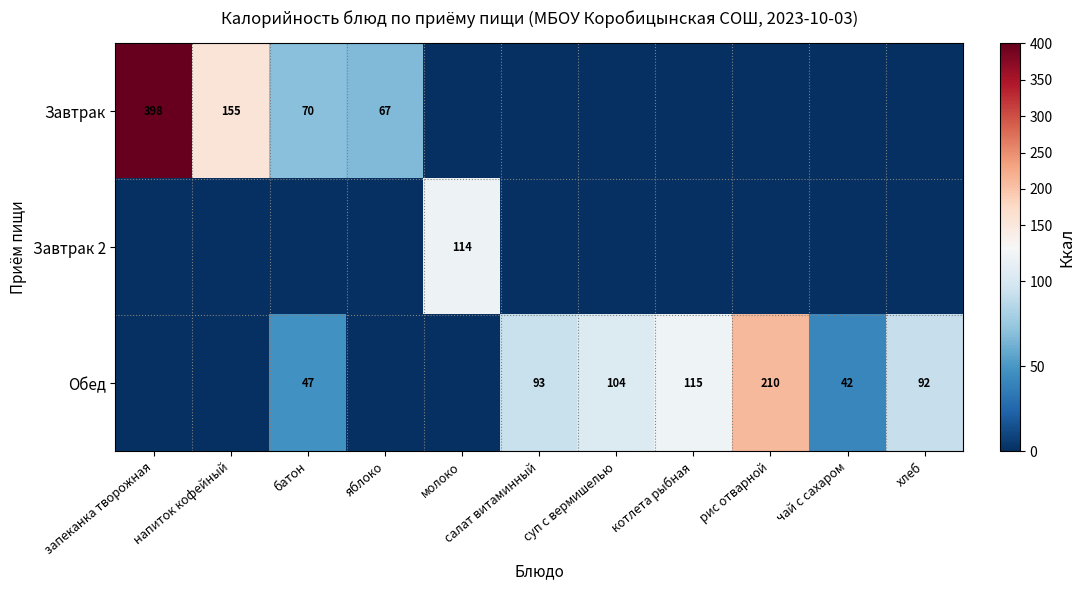

True or false: Завтрак has a value of 398 at запеканка творожная.

True